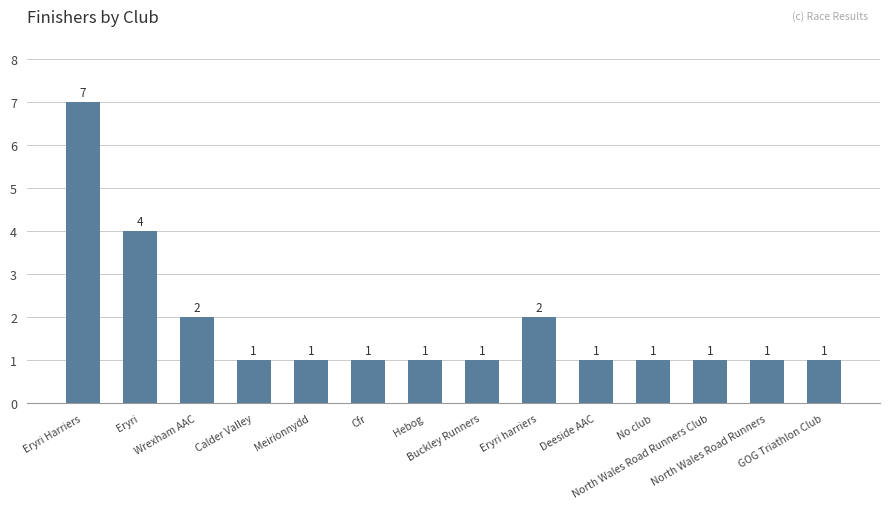

Reading left to right, what are all the values shown in this chart?

7	4	2	1	1	1	1	1	2	1	1	1	1	1